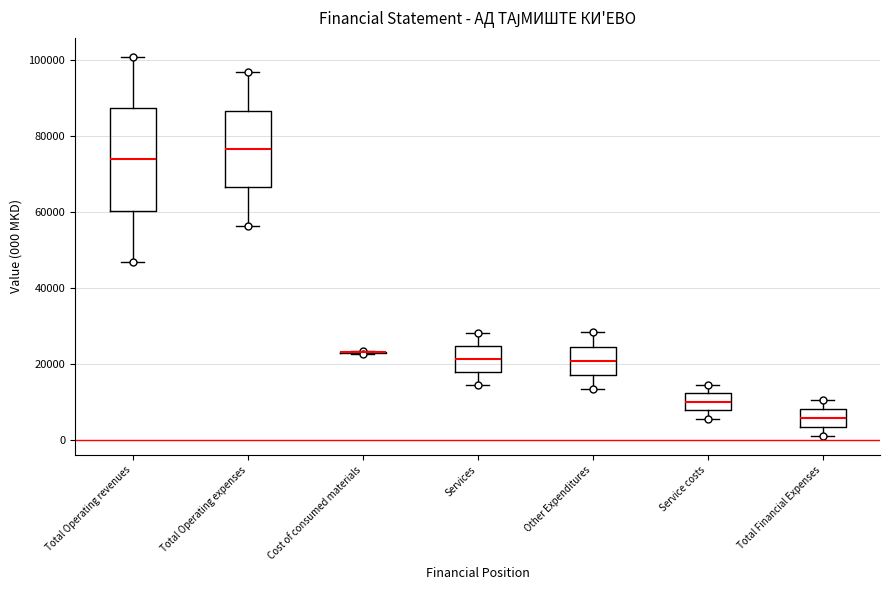

Reading left to right, transcribe this box plot: for each box, give where its median line is, the range the box spans, and where its two whiskers end, as read against the y-axis. The values are not printed on the chart, so give them approximately, as read against the axis.

Total Operating revenues: median 74000, box 60000 to 88000, whiskers 46000 to 100000
Total Operating expenses: median 76000, box 66000 to 86000, whiskers 56000 to 96000
Cost of consumed materials: box collapsed to a line at 24000, whiskers 22000 to 24000
Services: median 22000, box 18000 to 24000, whiskers 14000 to 28000
Other Expenditures: median 20000, box 18000 to 24000, whiskers 14000 to 28000
Service costs: median 10000, box 8000 to 12000, whiskers 6000 to 14000
Total Financial Expenses: median 6000, box 4000 to 8000, whiskers 2000 to 10000